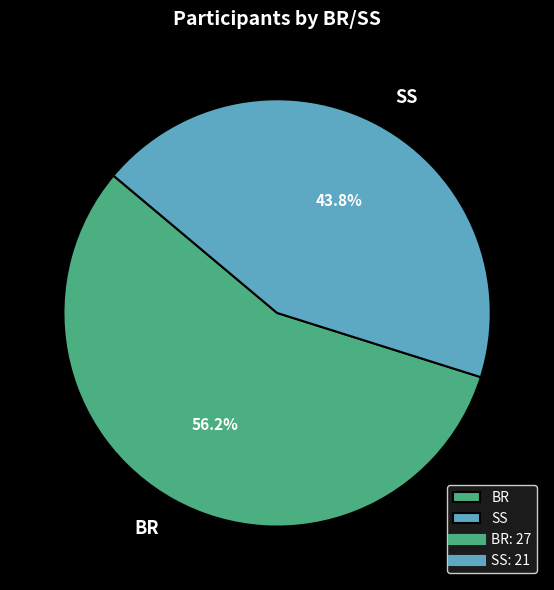

Rank the categories by value from highest to lowest.

BR, SS